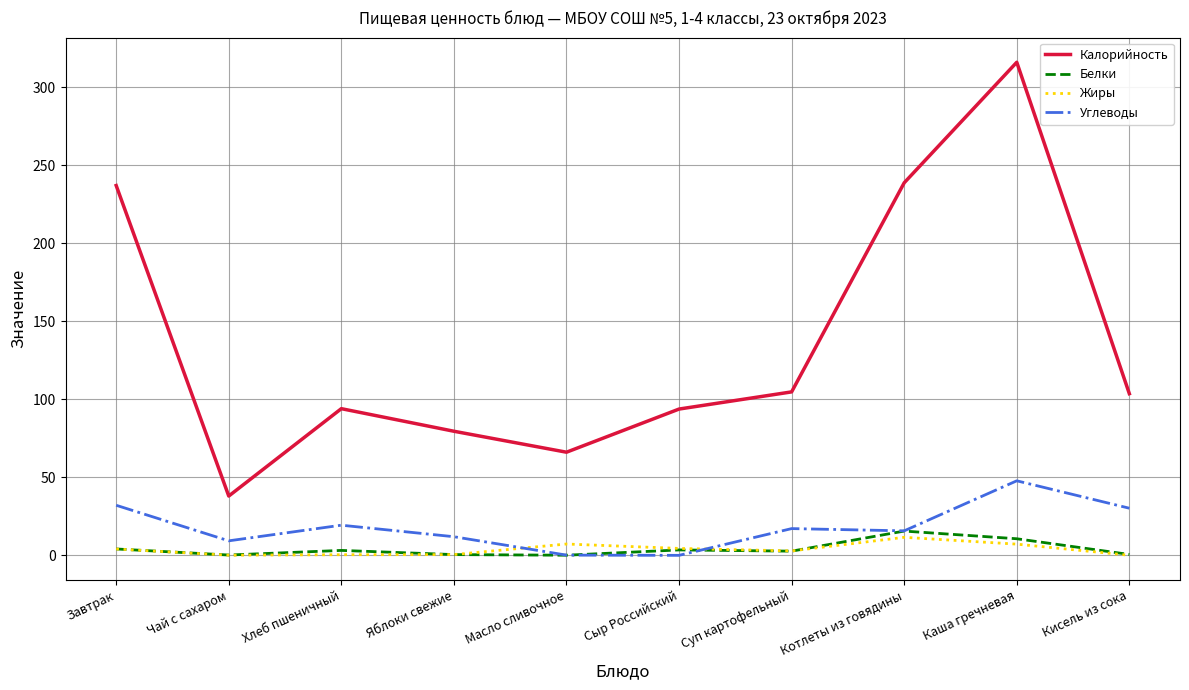

At which label does Жиры reach its peak?

Котлеты из говядины